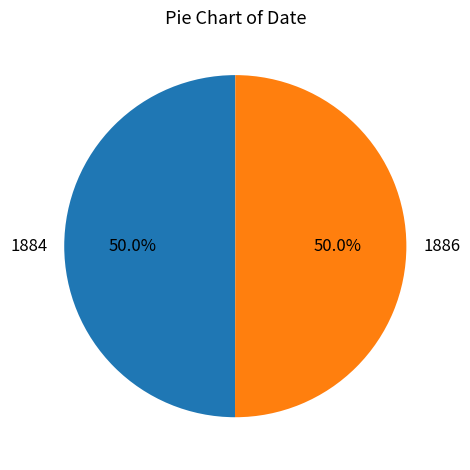

What is the ratio of the value at 1886 to the value at 1884?

1.0